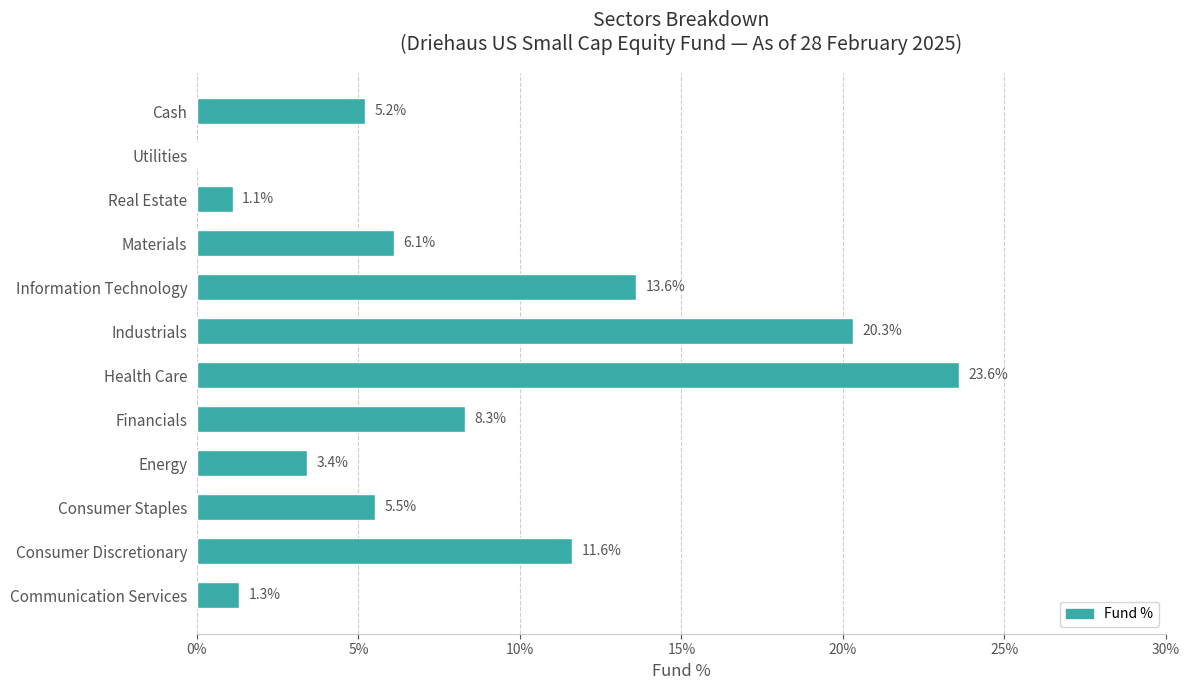

Where is the data nearest to the value 11?

Consumer Discretionary